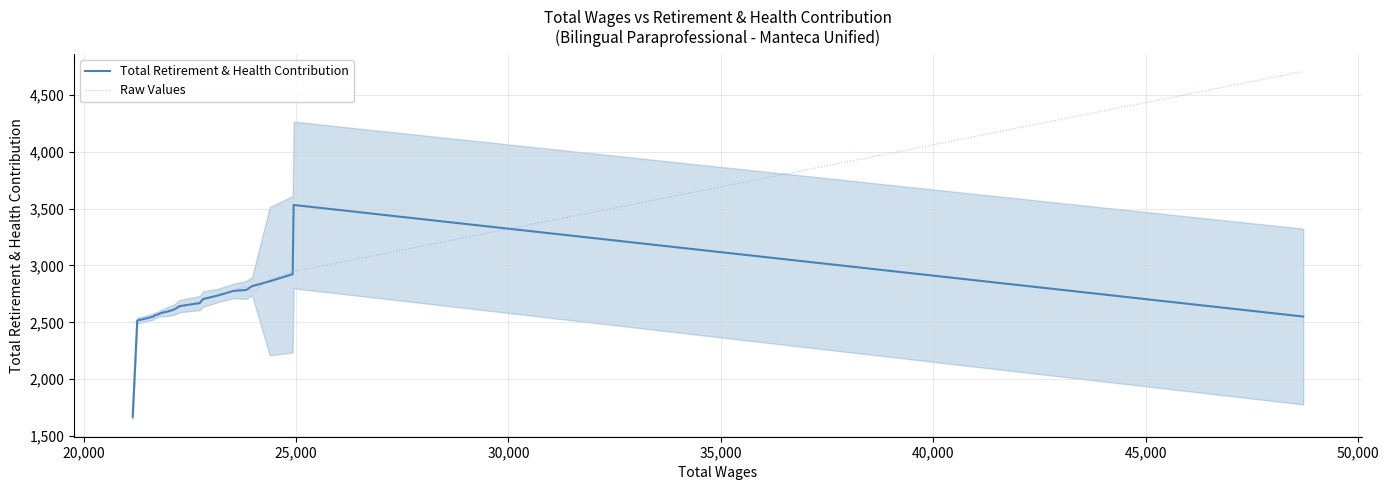

What is the lowest value of the Raw Values series?

2498.0